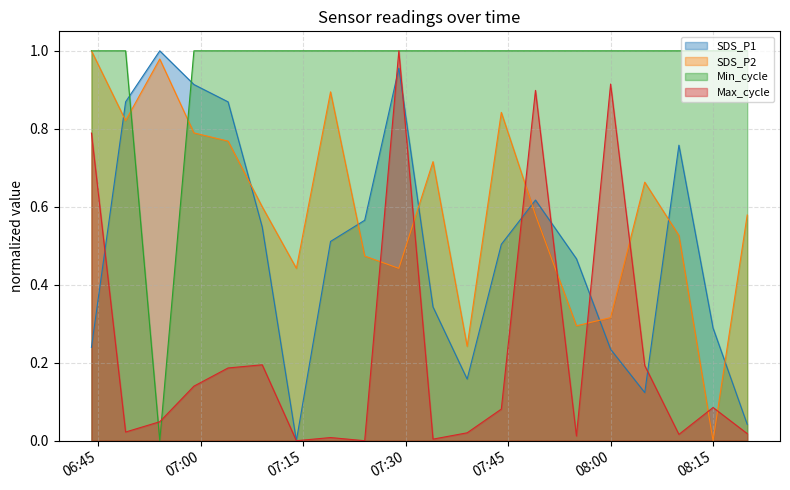

List the series in order of their peak value, lowest first.

SDS_P1, SDS_P2, Min_cycle, Max_cycle